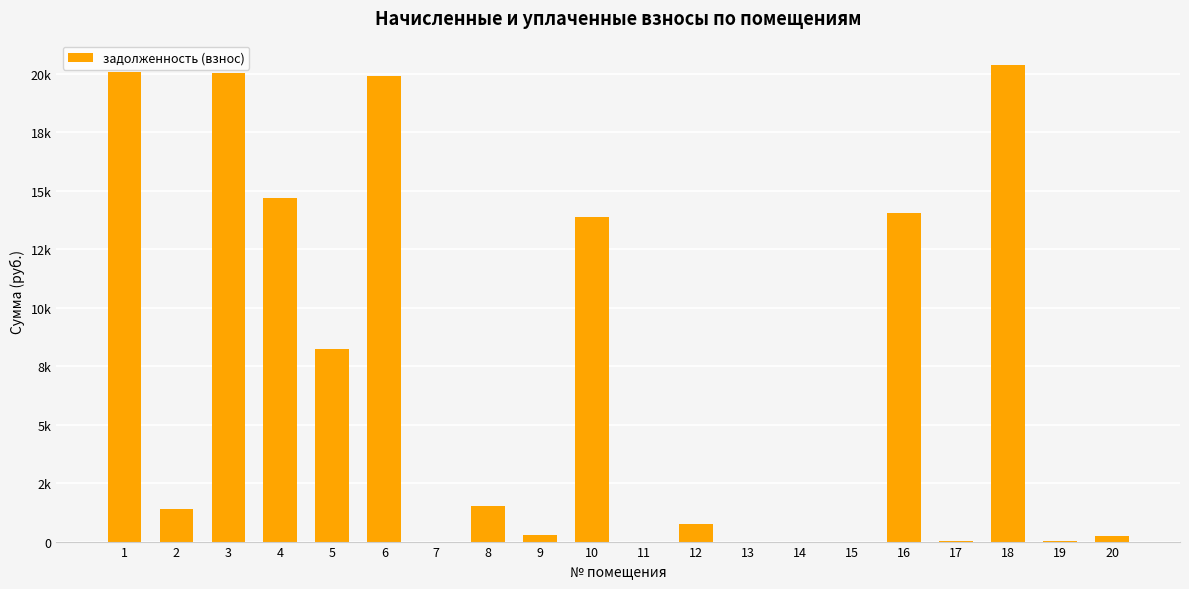

How many data points are less than 1385?

10